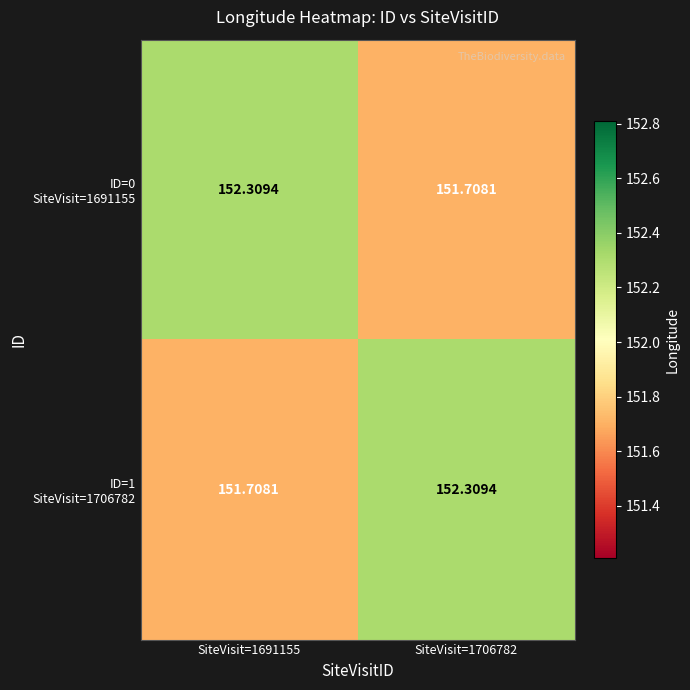

Count the number of categories in the chart.

2